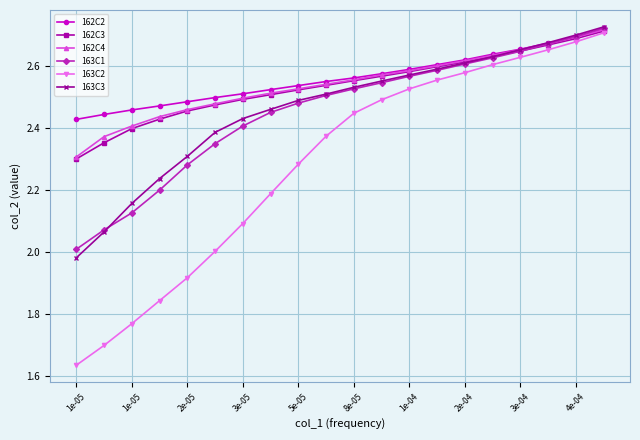

What are all the series names shown in the legend?

162C2, 162C3, 162C4, 163C1, 163C2, 163C3